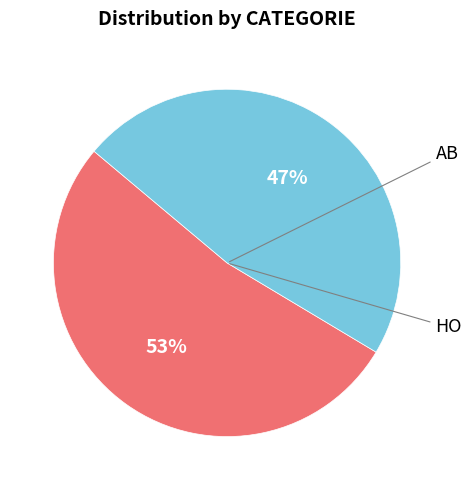

Does any single category account for the majority?

Yes